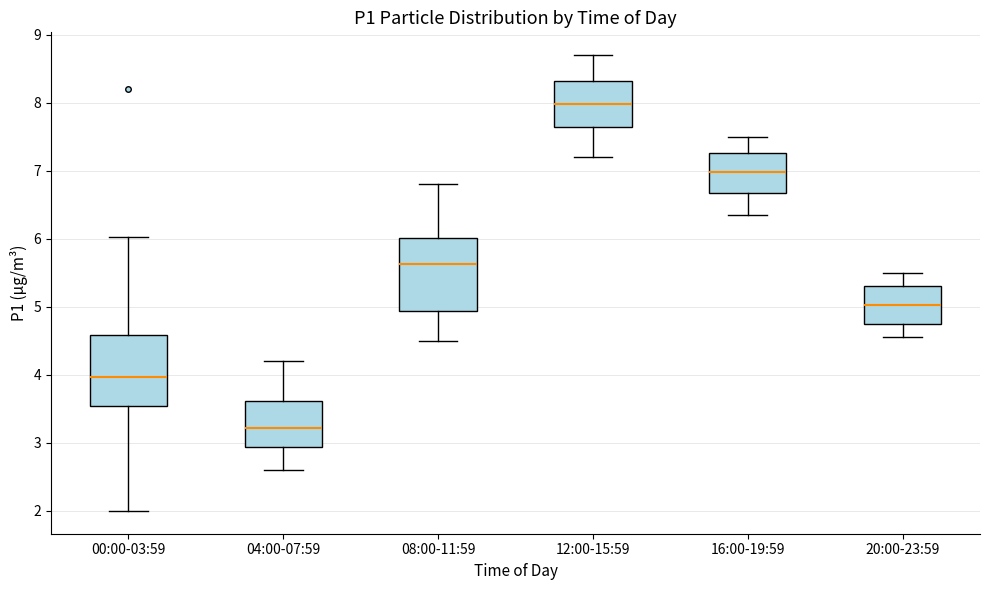

Reading left to right, read every box against the y-axis: the position of its median line, the range the box covers, and the ends of its whiskers. The values are not printed on the chart, so give them approximately, as read against the axis.

00:00-03:59: median 4.0, box 3.5 to 4.6, whiskers 2.0 to 6.0
04:00-07:59: median 3.2, box 2.9 to 3.6, whiskers 2.6 to 4.2
08:00-11:59: median 5.6, box 4.9 to 6.0, whiskers 4.5 to 6.8
12:00-15:59: median 8.0, box 7.6 to 8.3, whiskers 7.2 to 8.7
16:00-19:59: median 7.0, box 6.7 to 7.3, whiskers 6.4 to 7.5
20:00-23:59: median 5.0, box 4.8 to 5.3, whiskers 4.6 to 5.5